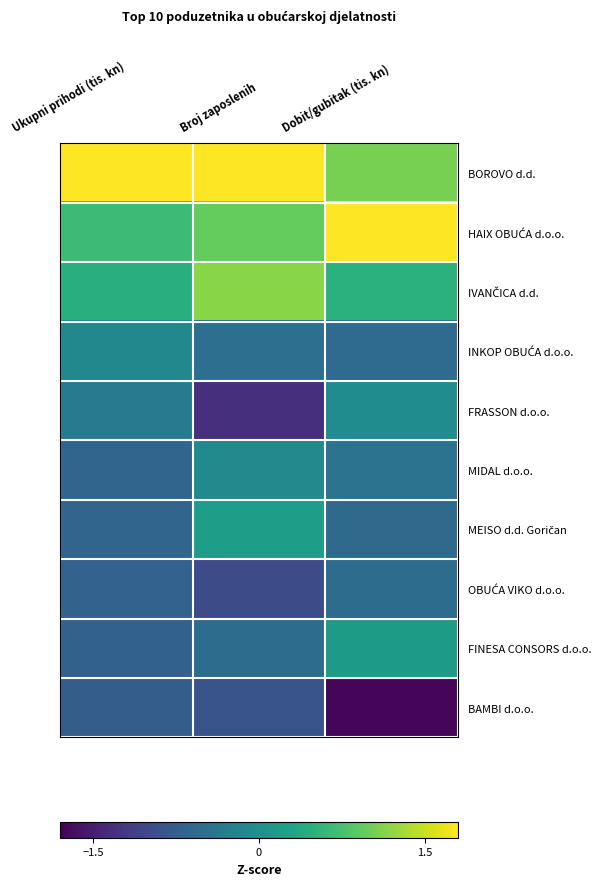

At how many categories does at least one series exceed 0?

3